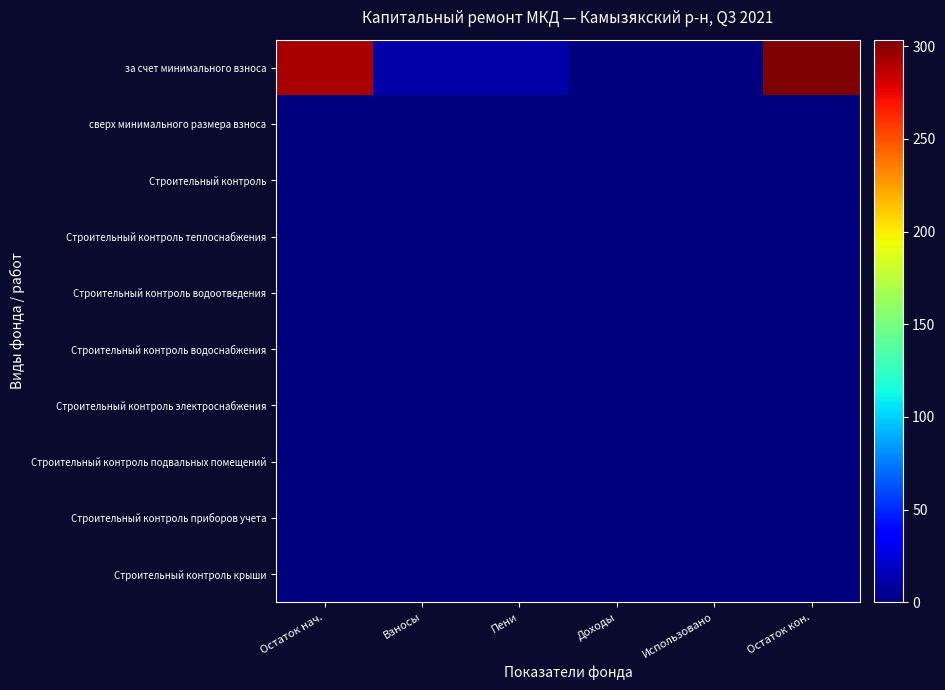

Reading left to right, what are all the values shown in this chart?

за счет минимального взноса: Остаток нач.=291.9	Взносы=11.6	Пени=11.6	Доходы=0.0	Использовано=0.0	Остаток кон.=303.5
сверх минимального размера взноса: Остаток нач.=0.0	Взносы=0.0	Пени=0.0	Доходы=0.0	Использовано=0.0	Остаток кон.=0.0
Строительный контроль: Остаток нач.=0.0	Взносы=0.0	Пени=0.0	Доходы=0.0	Использовано=0.0	Остаток кон.=0.0
Строительный контроль теплоснабжения: Остаток нач.=0.0	Взносы=0.0	Пени=0.0	Доходы=0.0	Использовано=0.0	Остаток кон.=0.0
Строительный контроль водоотведения: Остаток нач.=0.0	Взносы=0.0	Пени=0.0	Доходы=0.0	Использовано=0.0	Остаток кон.=0.0
Строительный контроль водоснабжения: Остаток нач.=0.0	Взносы=0.0	Пени=0.0	Доходы=0.0	Использовано=0.0	Остаток кон.=0.0
Строительный контроль электроснабжения: Остаток нач.=0.0	Взносы=0.0	Пени=0.0	Доходы=0.0	Использовано=0.0	Остаток кон.=0.0
Строительный контроль подвальных помещений: Остаток нач.=0.0	Взносы=0.0	Пени=0.0	Доходы=0.0	Использовано=0.0	Остаток кон.=0.0
Строительный контроль приборов учета: Остаток нач.=0.0	Взносы=0.0	Пени=0.0	Доходы=0.0	Использовано=0.0	Остаток кон.=0.0
Строительный контроль крыши: Остаток нач.=0.0	Взносы=0.0	Пени=0.0	Доходы=0.0	Использовано=0.0	Остаток кон.=0.0